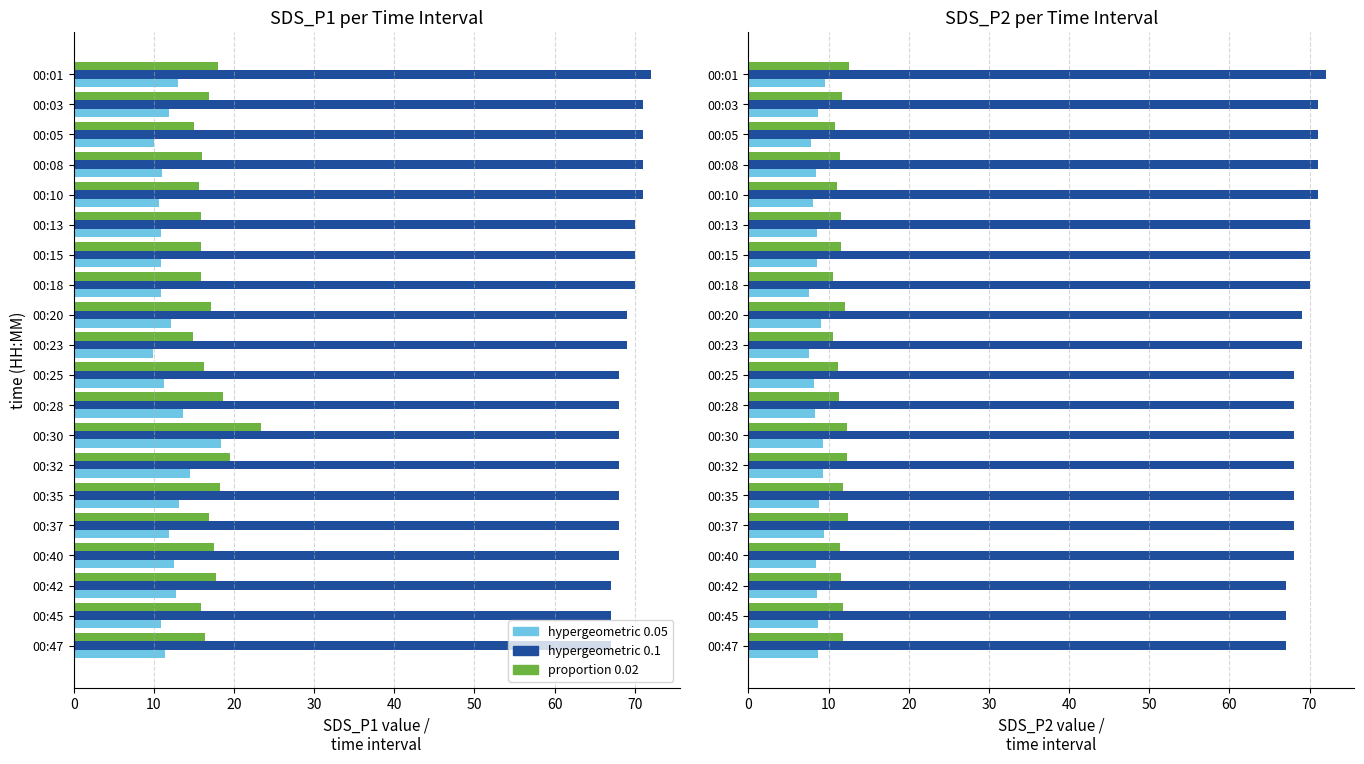

True or false: SDS_P1 hypergeometric 0.05 has a value of 16.9 at 00:18.

False